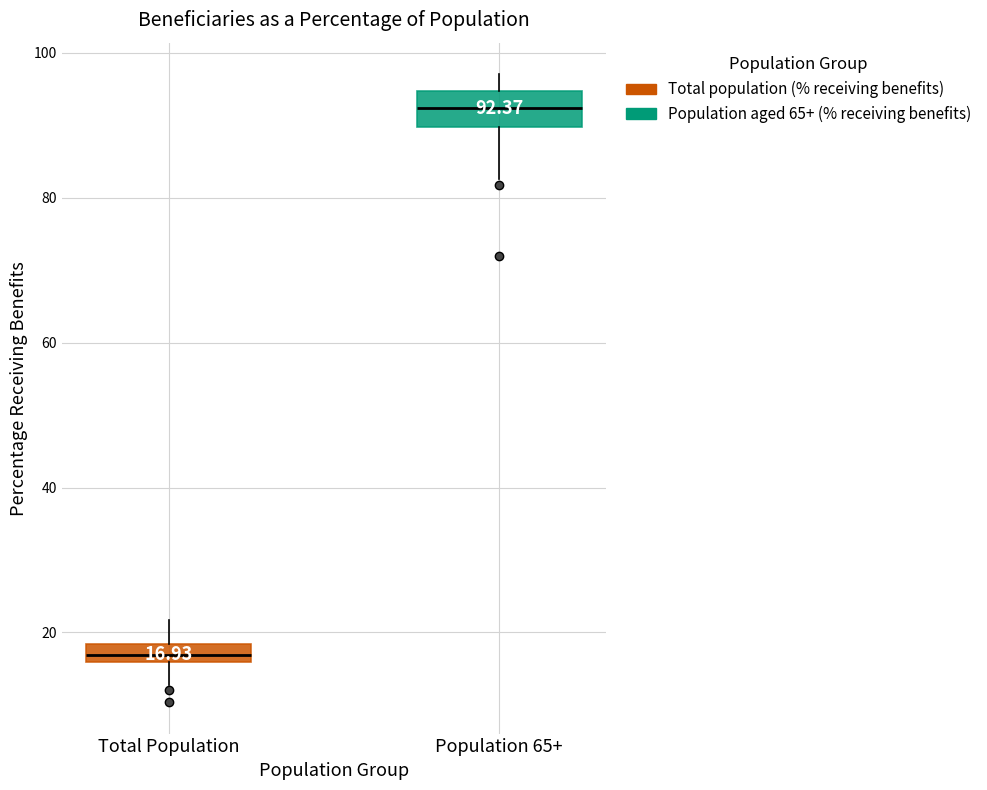

Which box's median line is the highest?

Population 65+